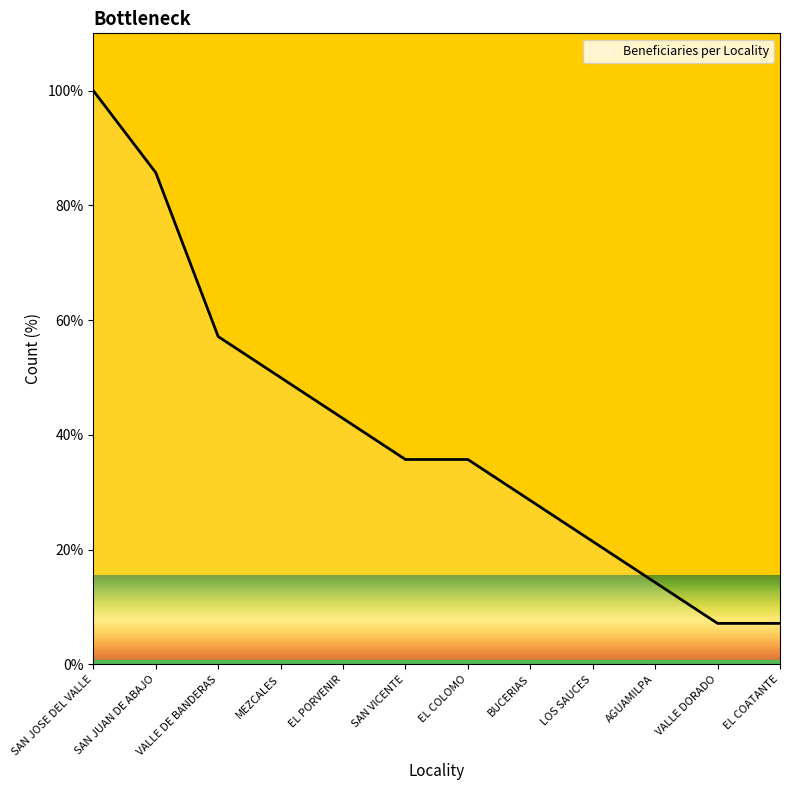

What is the smallest value displayed?

7.1